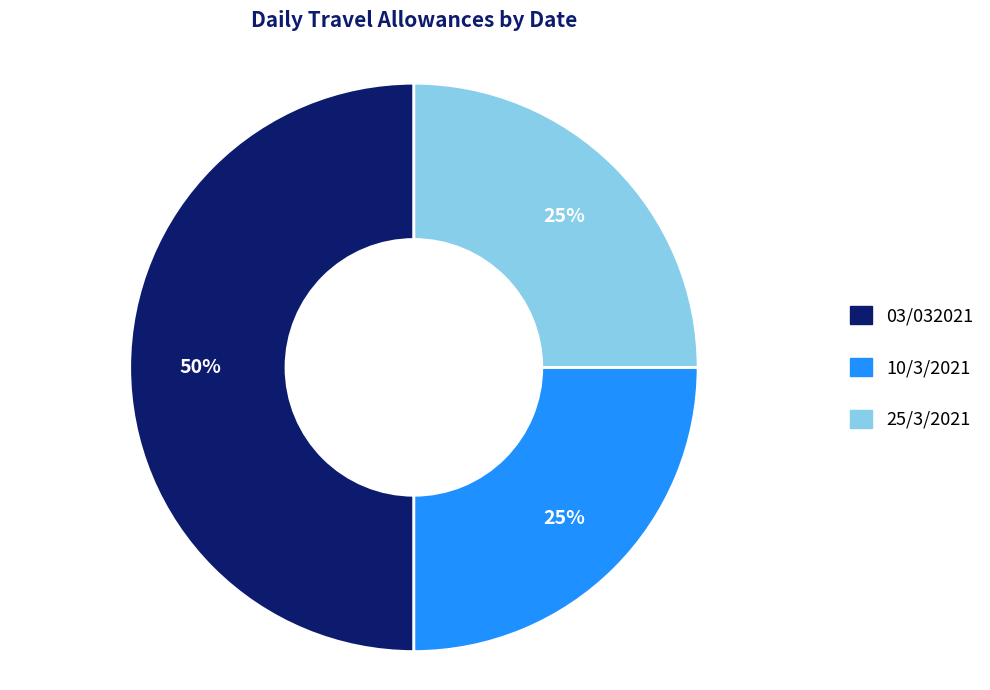

To the nearest percent, what is the combined percentage of 10/3/2021 and 03/032021?

75%